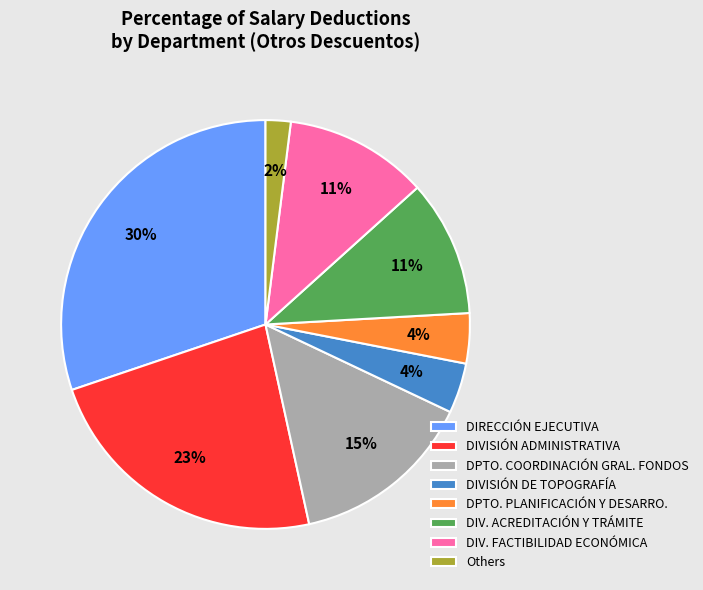

To the nearest percent, what is the average slice percentage?

12%